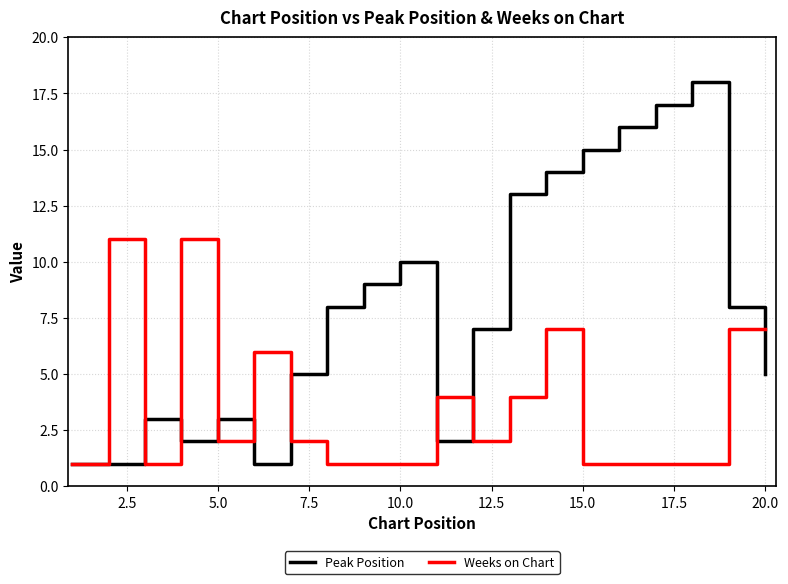

Which series has the widest spread of values?

Peak Position